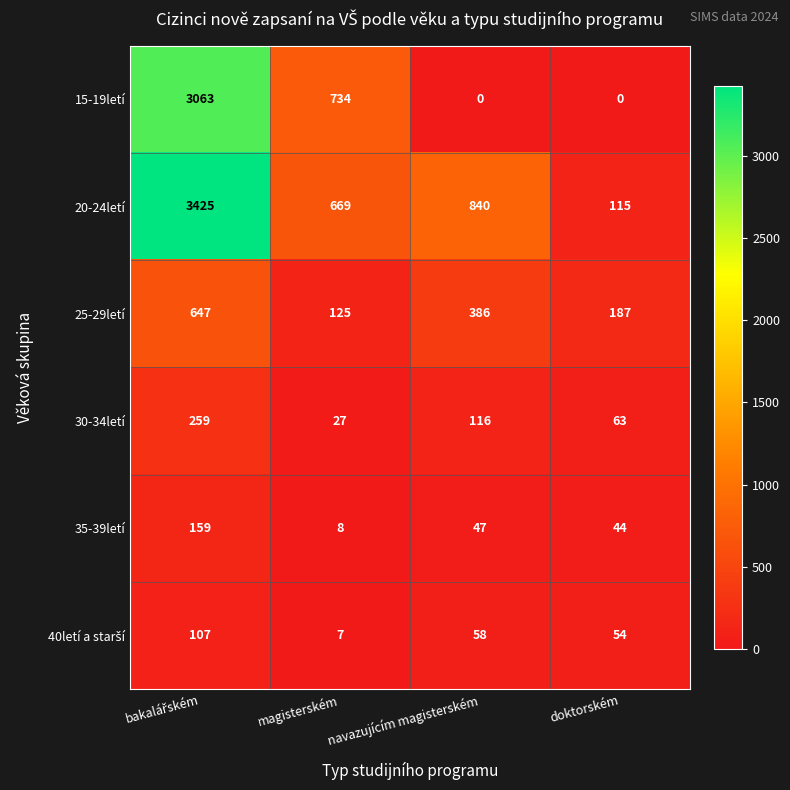

What is the average value of the 15-19letí series?

949